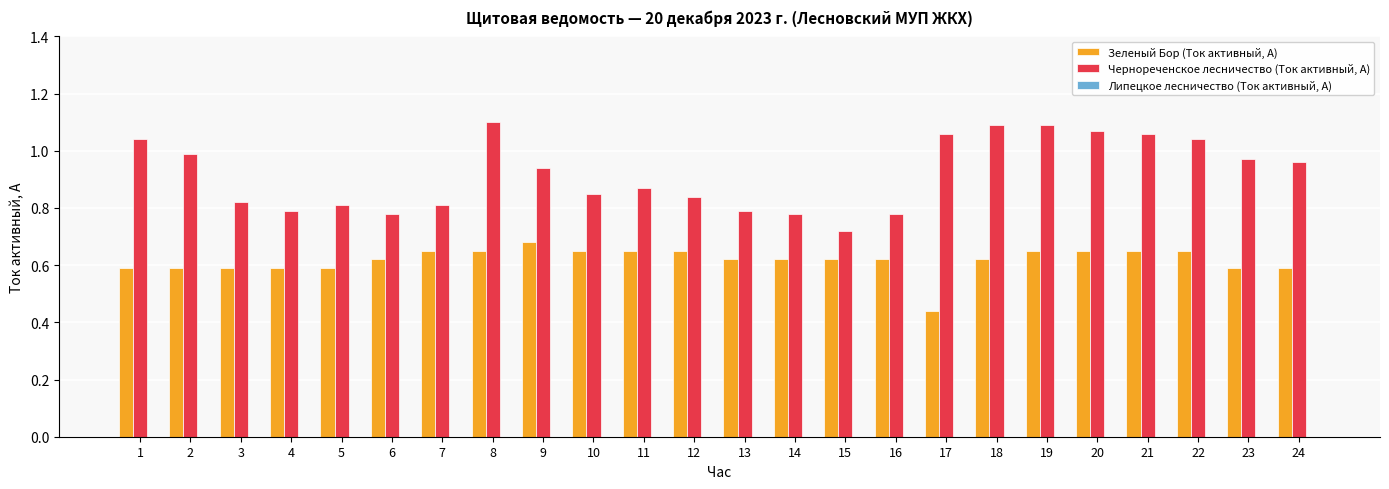

What is the total value across all series at 23?

1.6